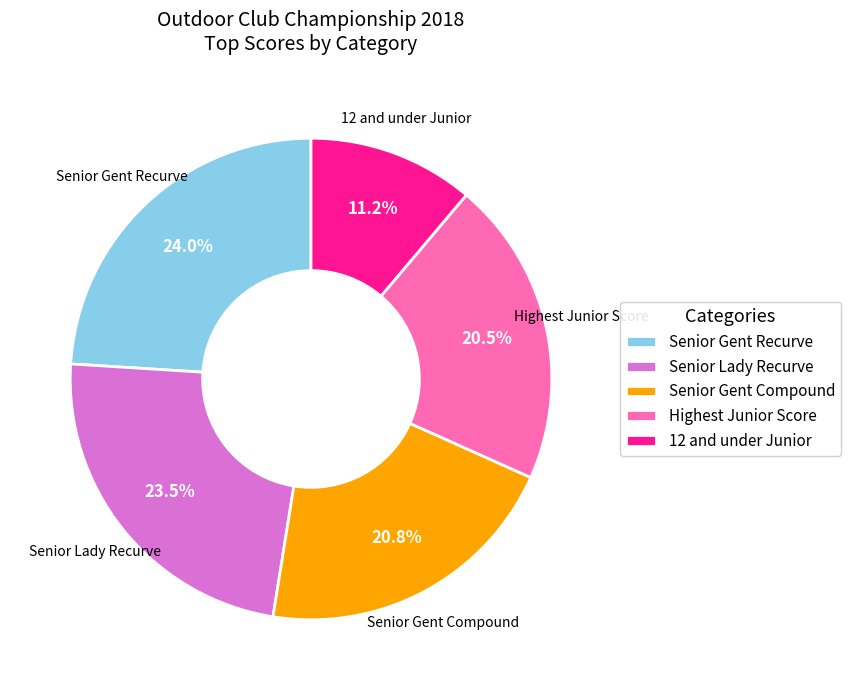

Does Senior Gent Compound represent more than half of the total?

No